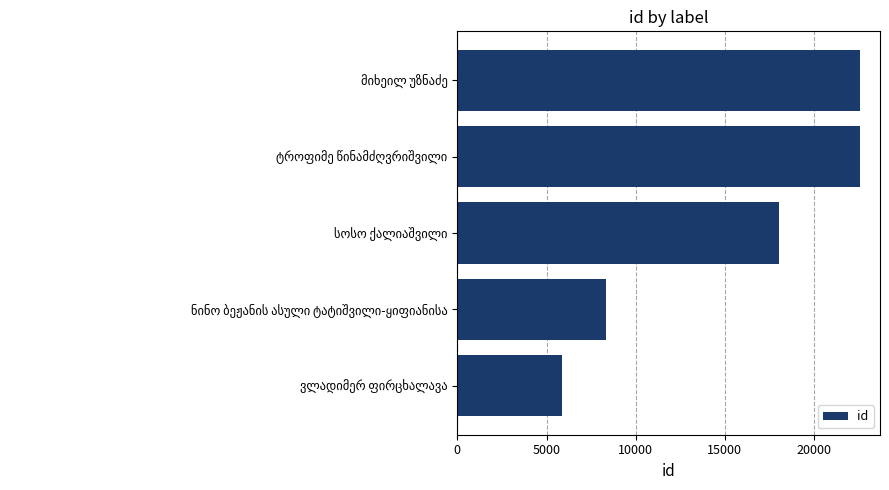

What is the difference between the maximum and minimum values?

16690